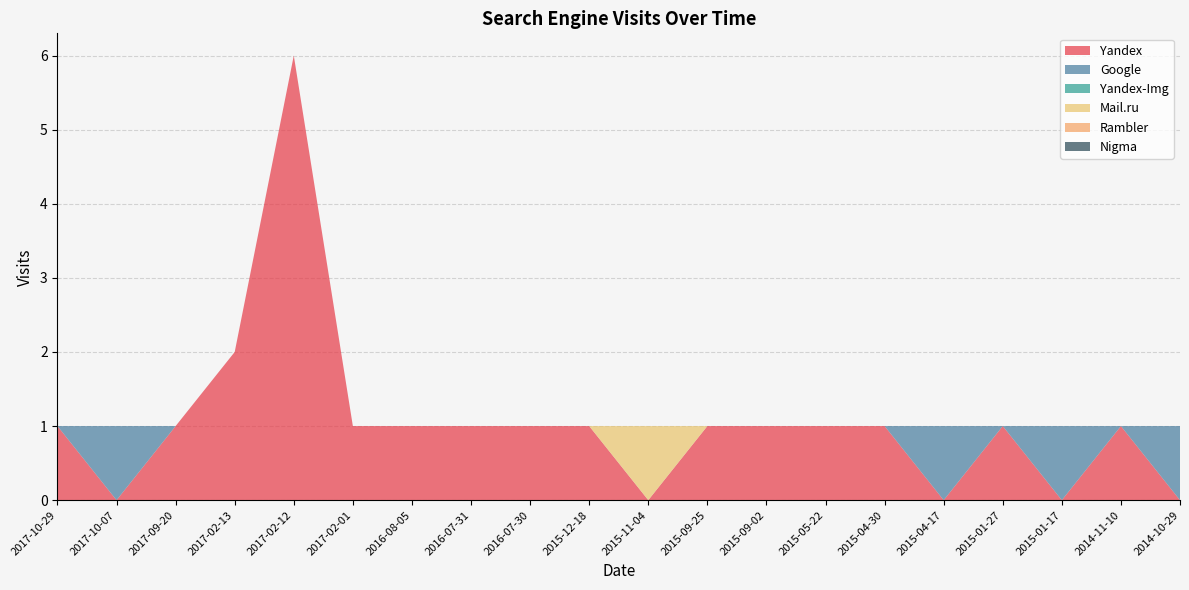

Reading right to left, transcribe all the data shown in this chart.

Yandex: 0	1	0	1	0	1	1	1	1	0	1	1	1	1	1	6	2	1	0	1
Google: 1	0	1	0	1	0	0	0	0	0	0	0	0	0	0	0	0	0	1	0
Yandex-Img: 0	0	0	0	0	0	0	0	0	0	0	0	0	0	0	0	0	0	0	0
Mail.ru: 0	0	0	0	0	0	0	0	0	1	0	0	0	0	0	0	0	0	0	0
Rambler: 0	0	0	0	0	0	0	0	0	0	0	0	0	0	0	0	0	0	0	0
Nigma: 0	0	0	0	0	0	0	0	0	0	0	0	0	0	0	0	0	0	0	0